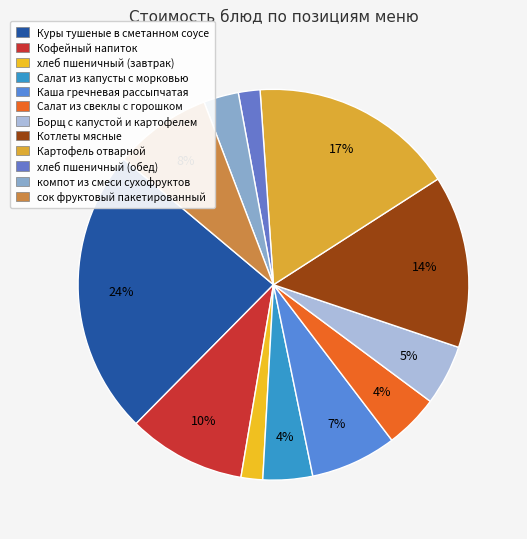

To the nearest percent, what is the average slice percentage?

8%